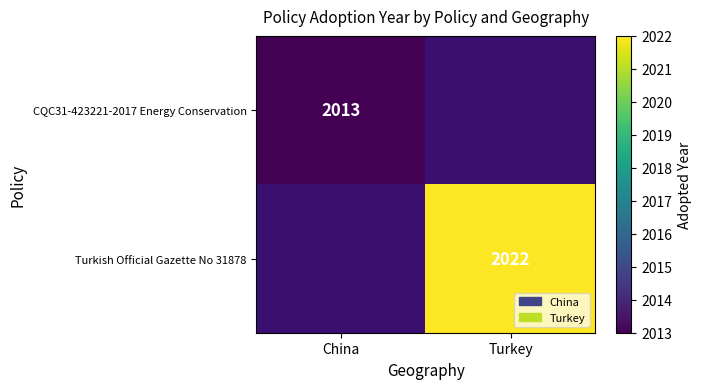

True or false: CQC31-423221-2017 Energy Conservation has a value of 945 at China.

False